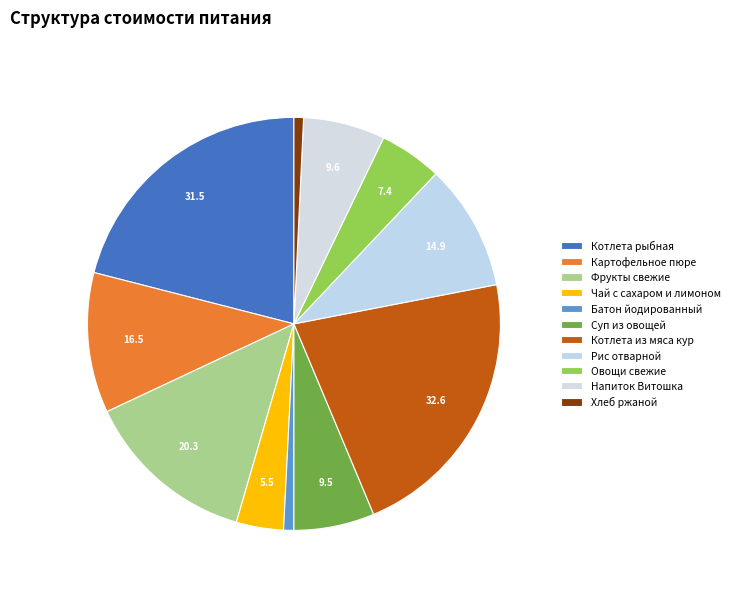

How many segments does this pie chart have?

11